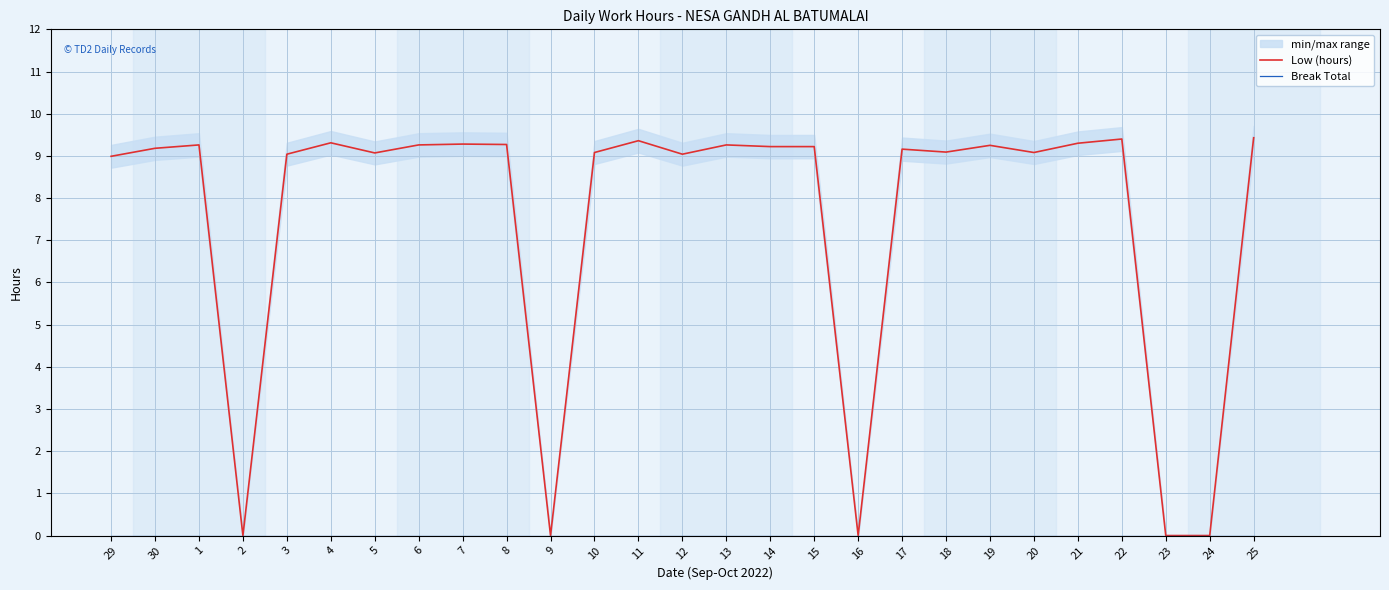

At how many categories does at least one series exceed 5?

22